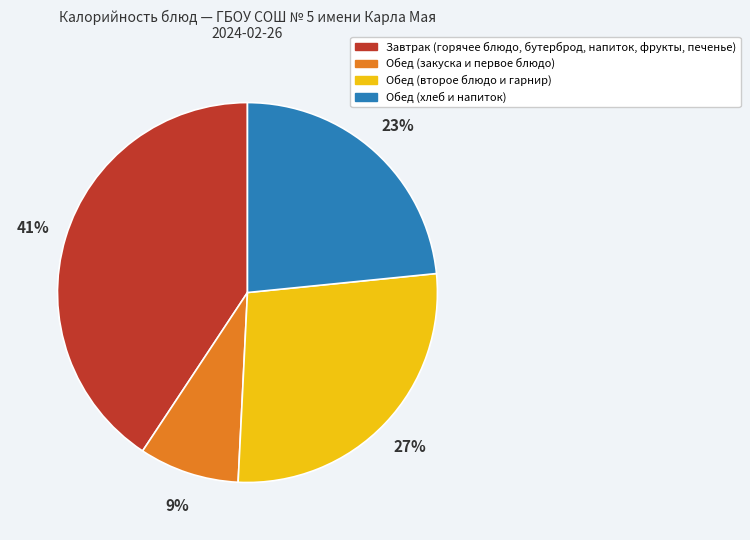

True or false: Завтрак (горячее блюдо, бутерброд, напиток, фрукты, печенье) accounts for 48% of the total.

False